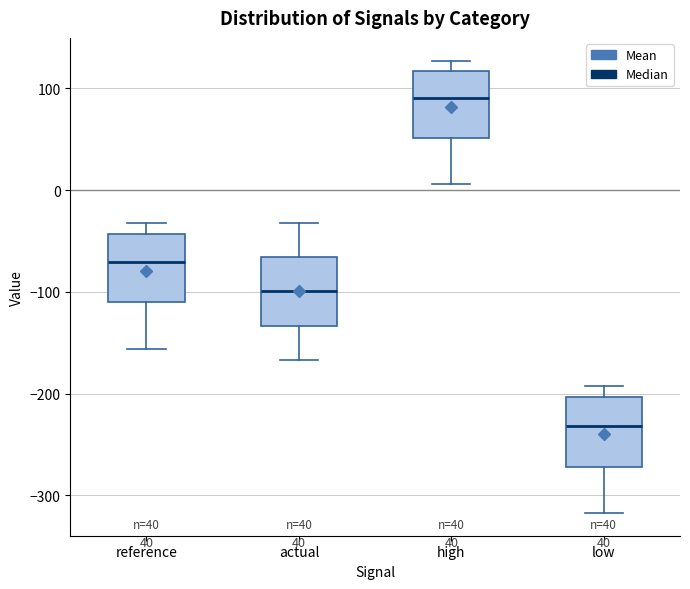

Which box has the highest median line?

high